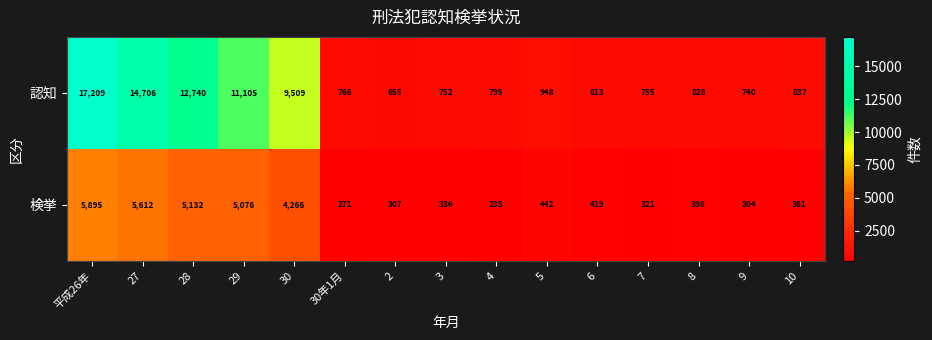

At which label does 検挙 first exceed 398?

平成26年